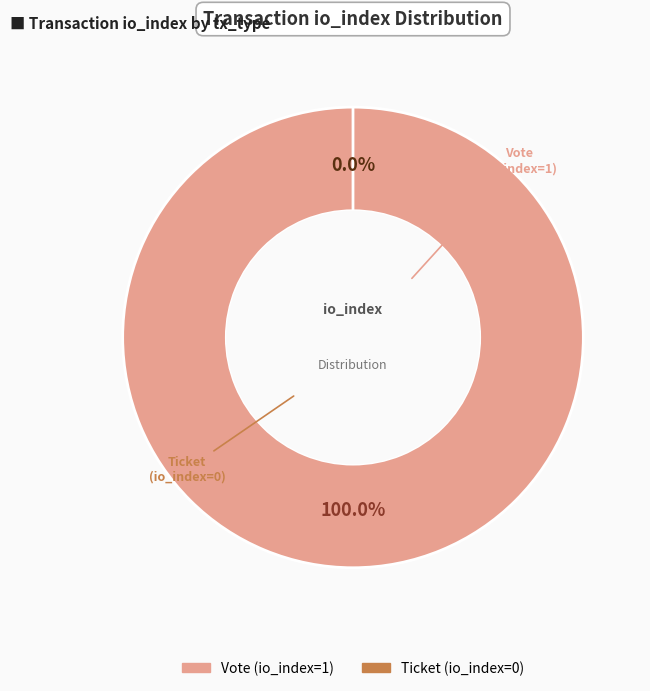

What is the change in value from Vote (io_index=1) to Ticket (io_index=0)?

-1